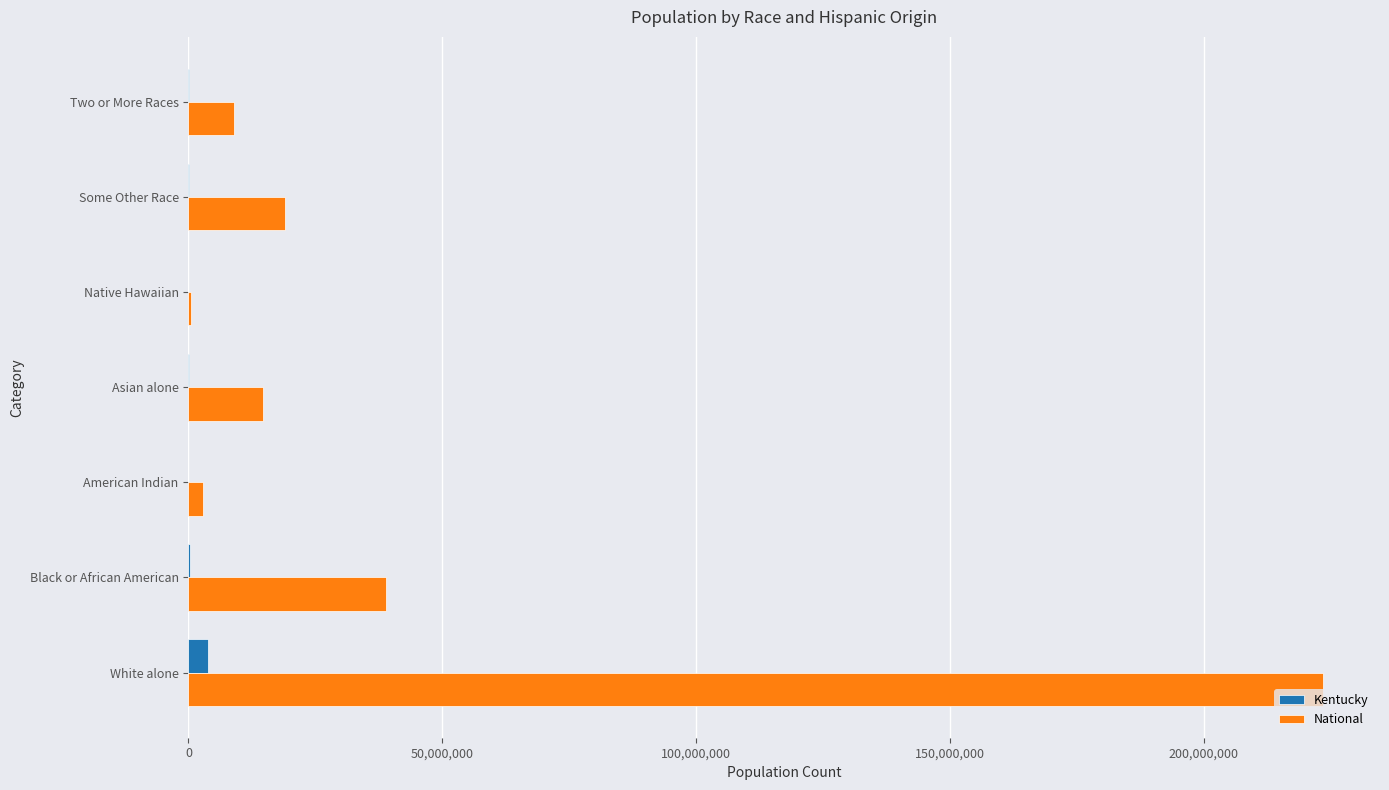

True or false: National has a value of 9009073 at Two or More Races.

True